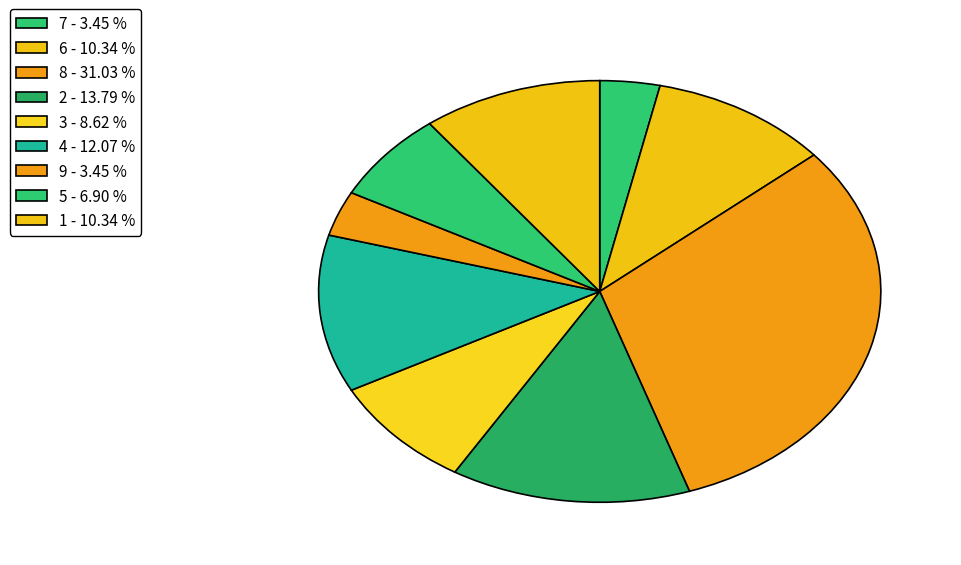

Count the number of slices in the pie.

9